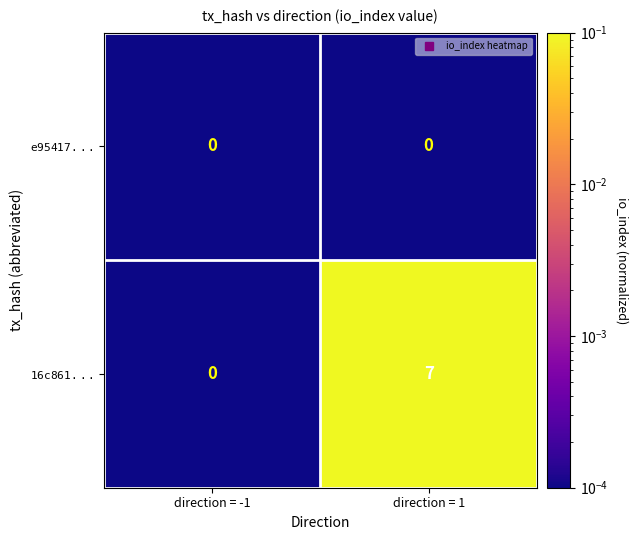

At which category is the sum across all series the highest?

direction = 1